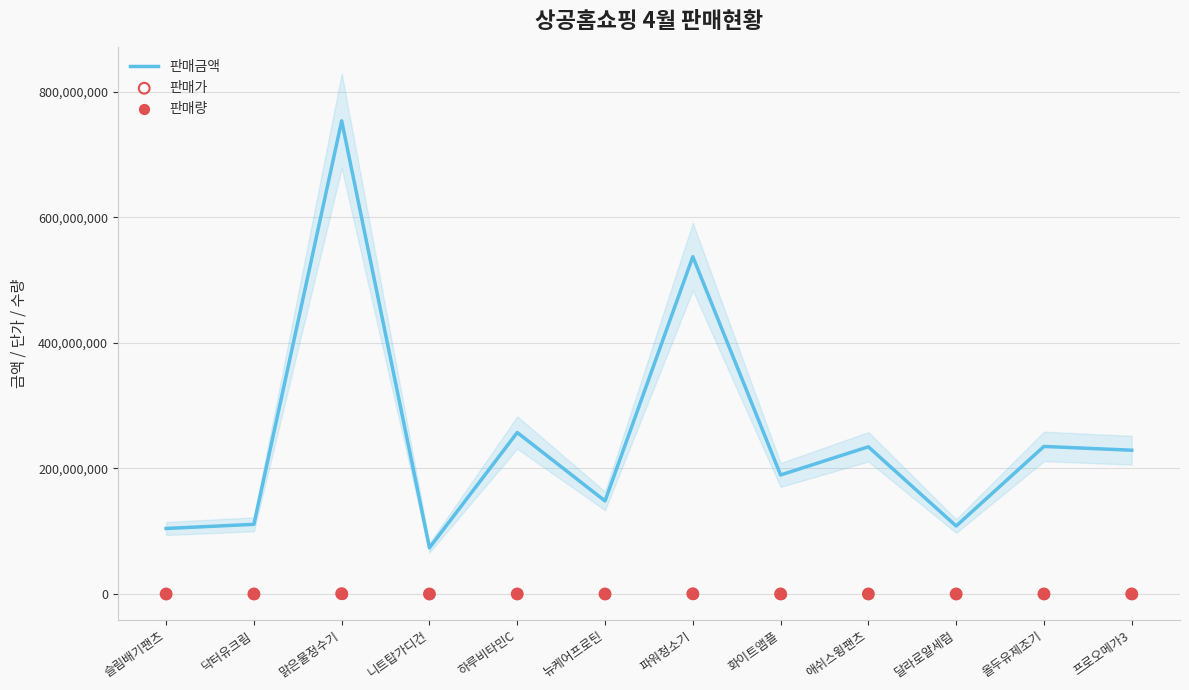

At how many categories does at least one series exceed 202610733?

6